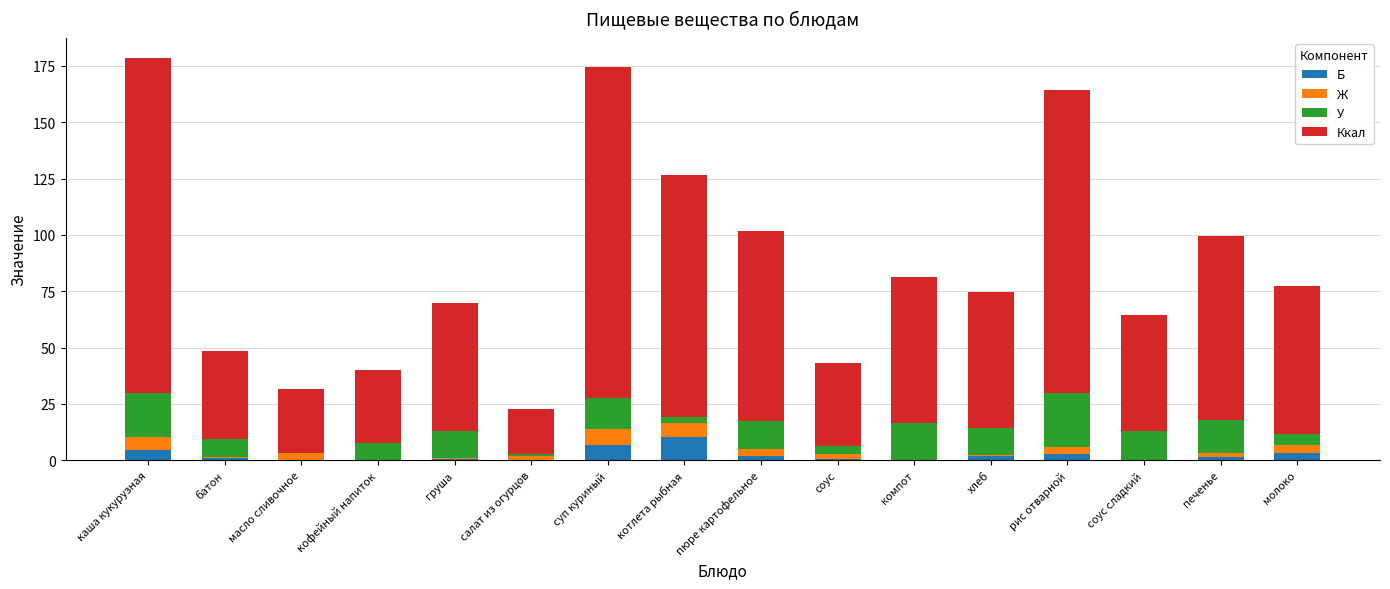

Which category has the highest value in the Б series?

котлета рыбная